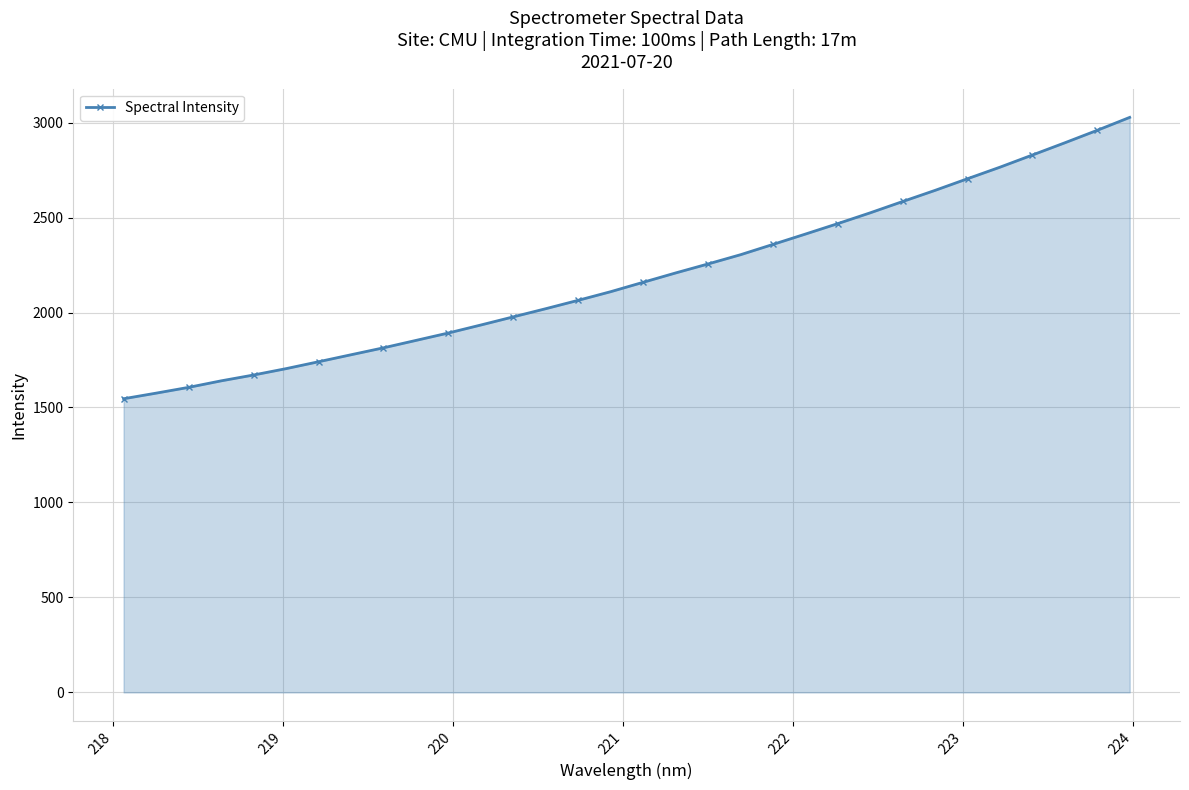

What is the average value?

2188.3